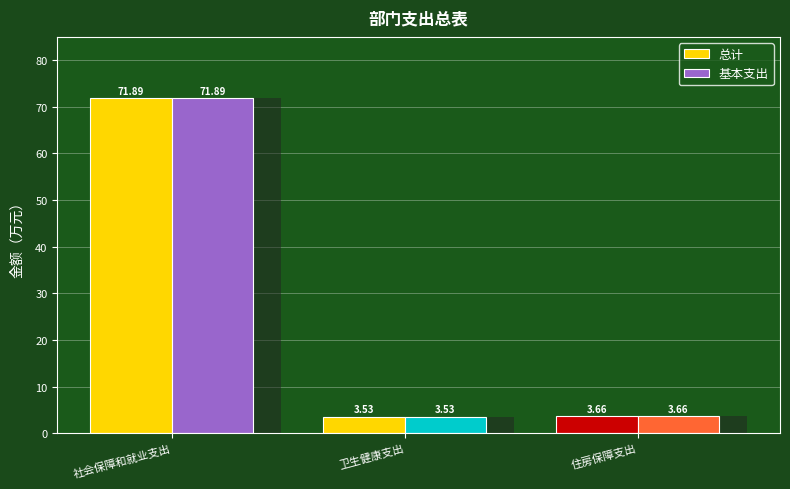

How many bars are there in total?

6